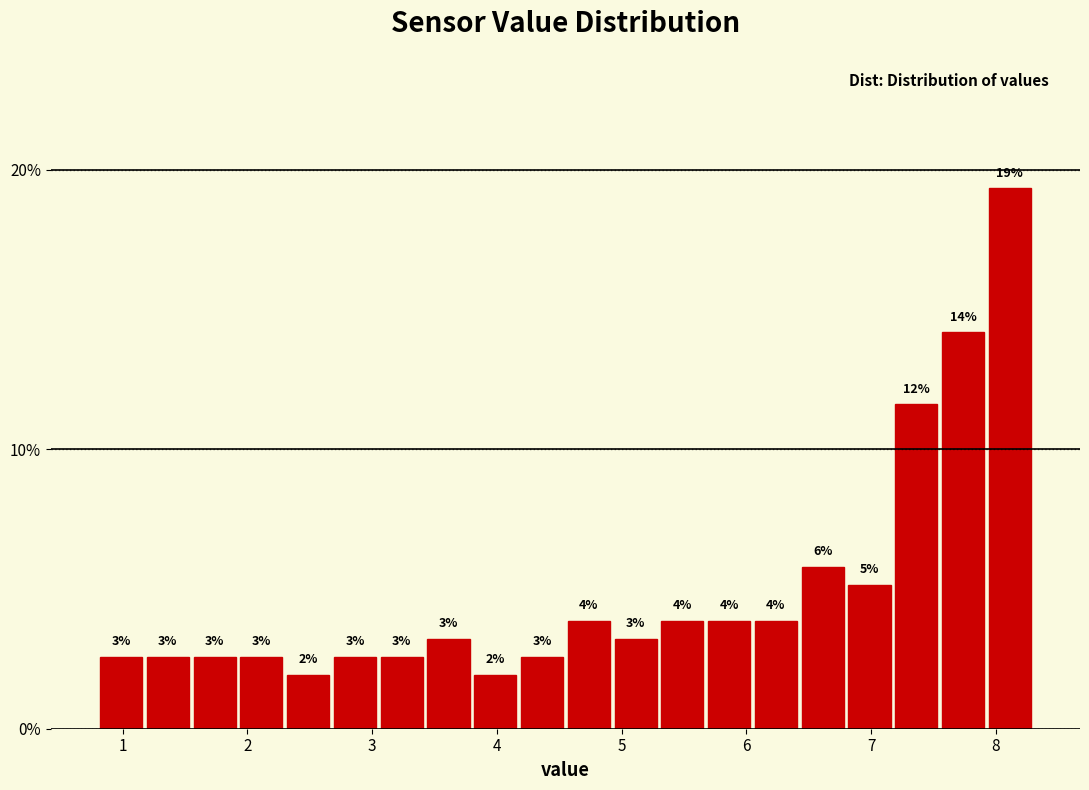

Read against the x-axis, roughly where is the centre of the tallest bar?

8.1